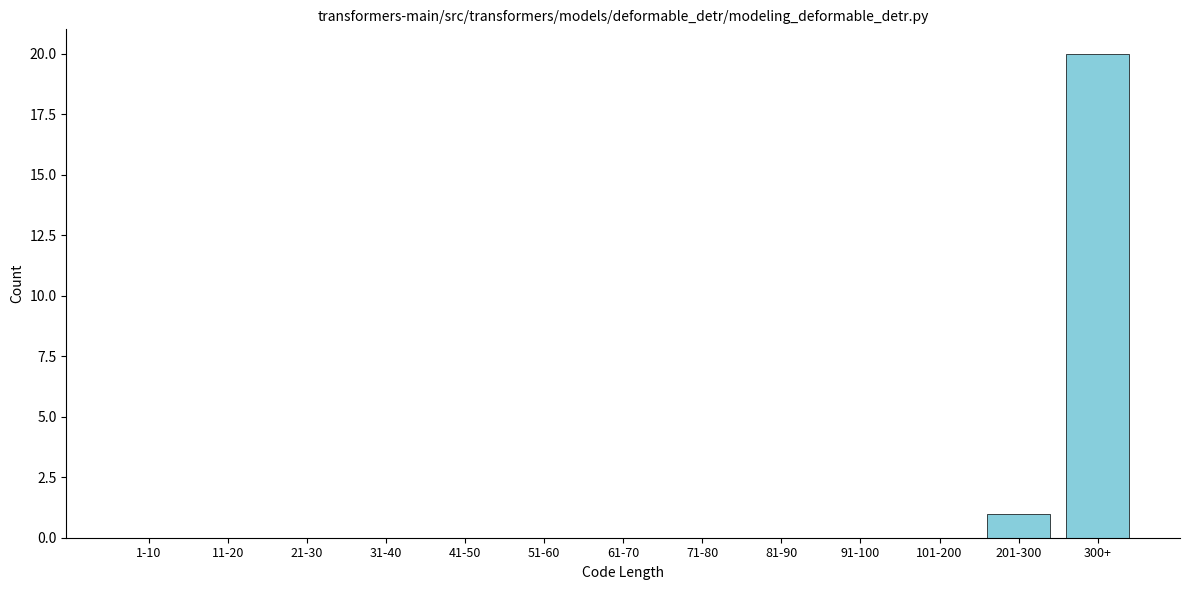

Reading left to right, extract all data points from this chart.

1-10=0	11-20=0	21-30=0	31-40=0	41-50=0	51-60=0	61-70=0	71-80=0	81-90=0	91-100=0	101-200=0	201-300=1	300+=20